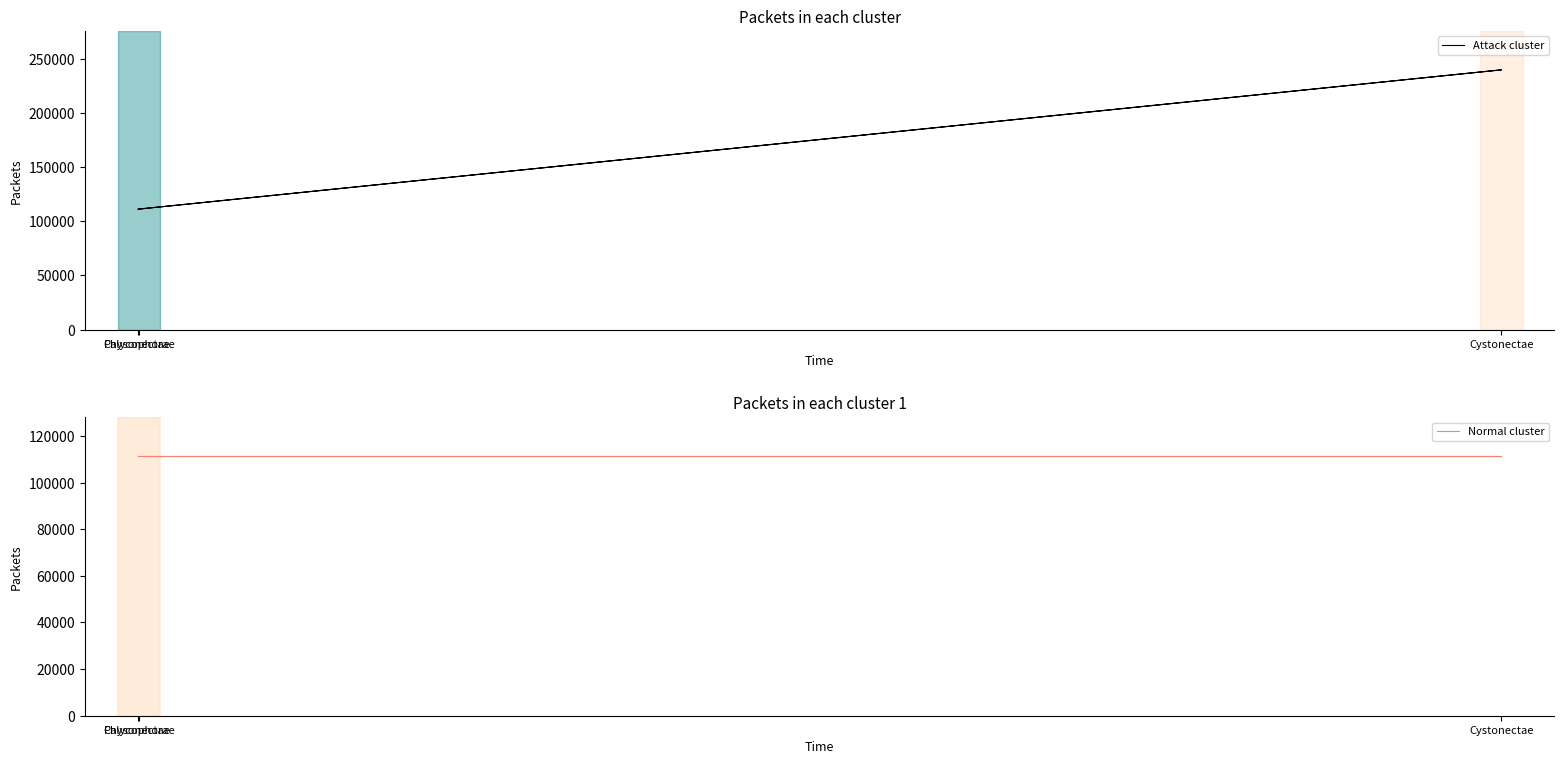

What is the sum of the Normal cluster values at Physonectae and Cystonectae?

222848